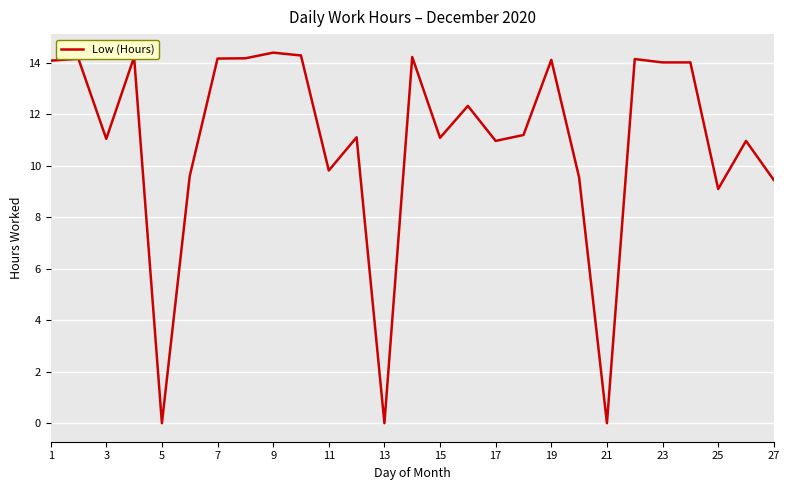

What is the greatest value displayed?

14.4